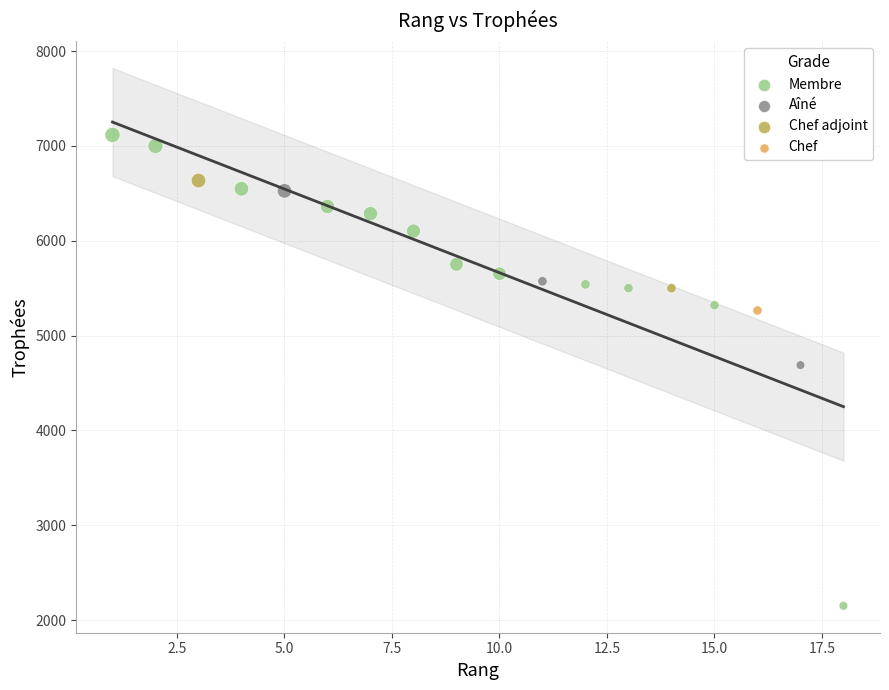

Which series contains the lowest Y value?

Membre